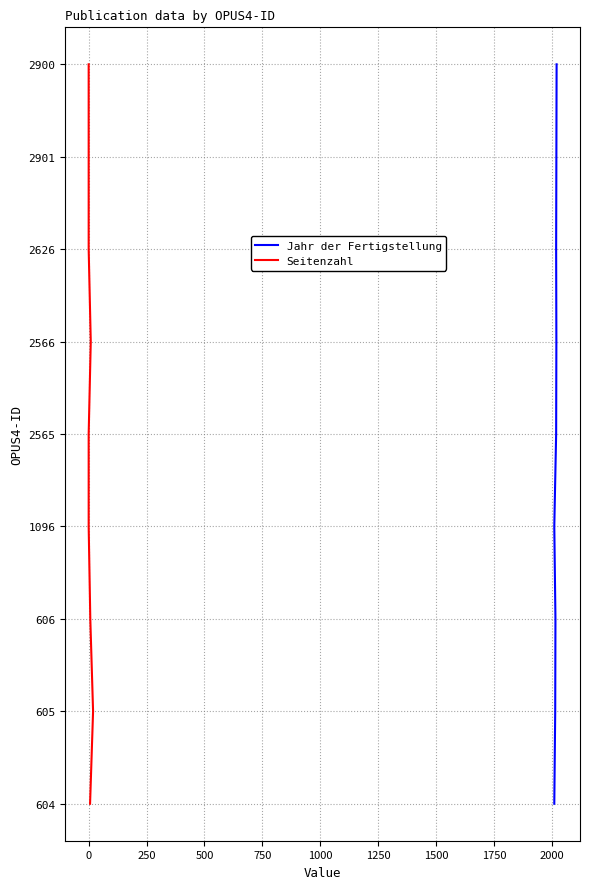

What are all the series names shown in the legend?

Jahr der Fertigstellung, Seitenzahl